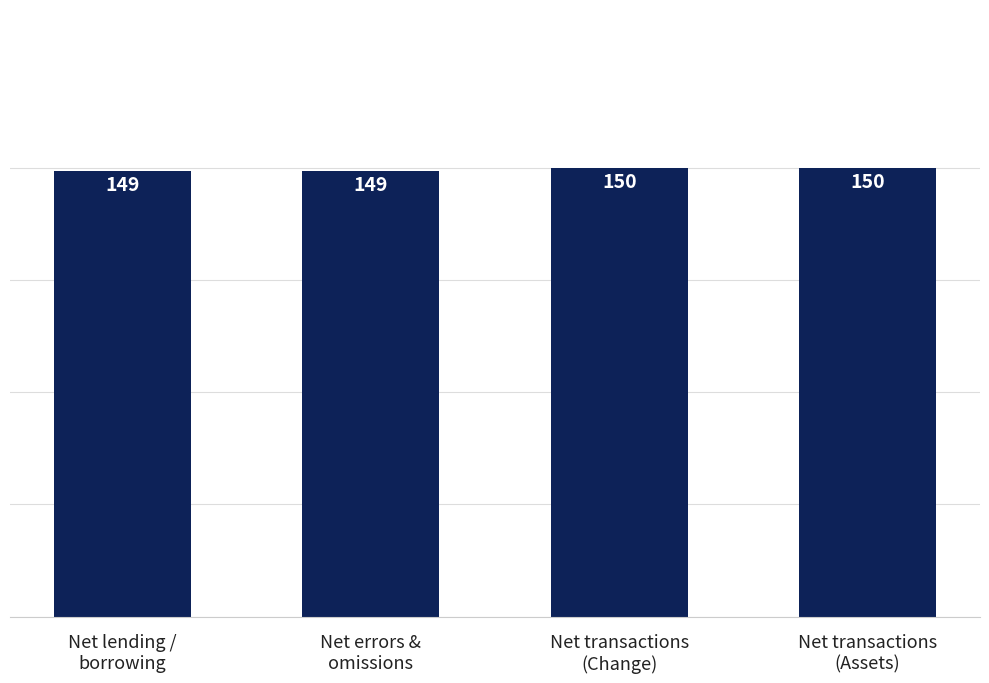

What is the minimum value shown in the chart?

149